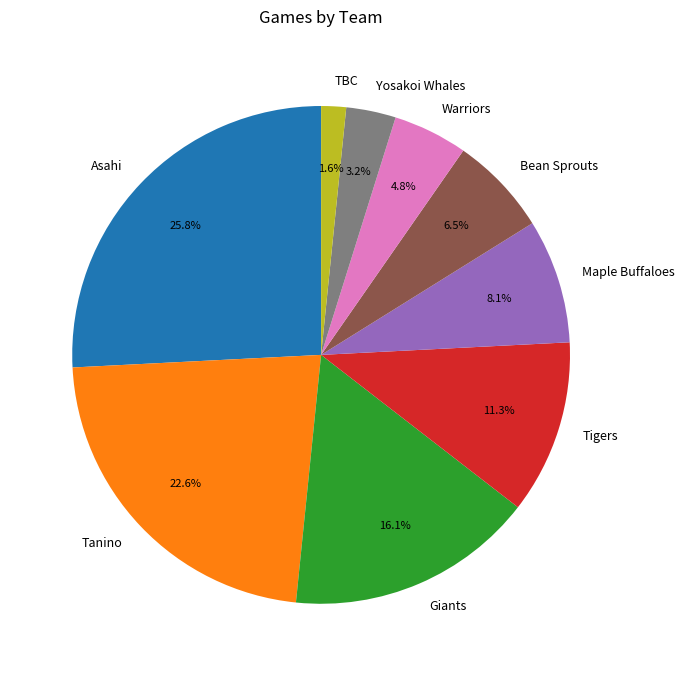

To the nearest percent, what percentage of the pie is Tigers?

11%